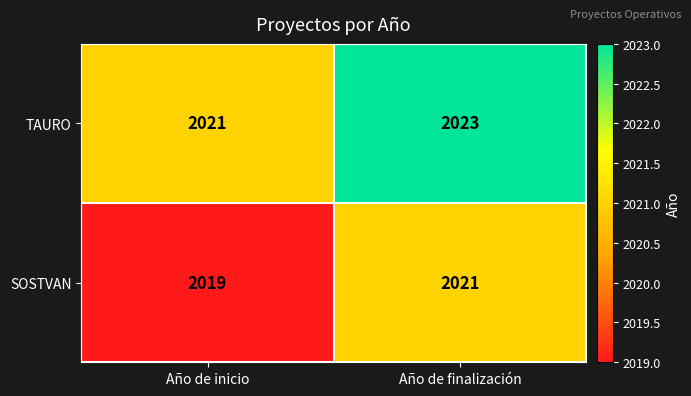

List the series in order of their overall mean, lowest first.

SOSTVAN, TAURO